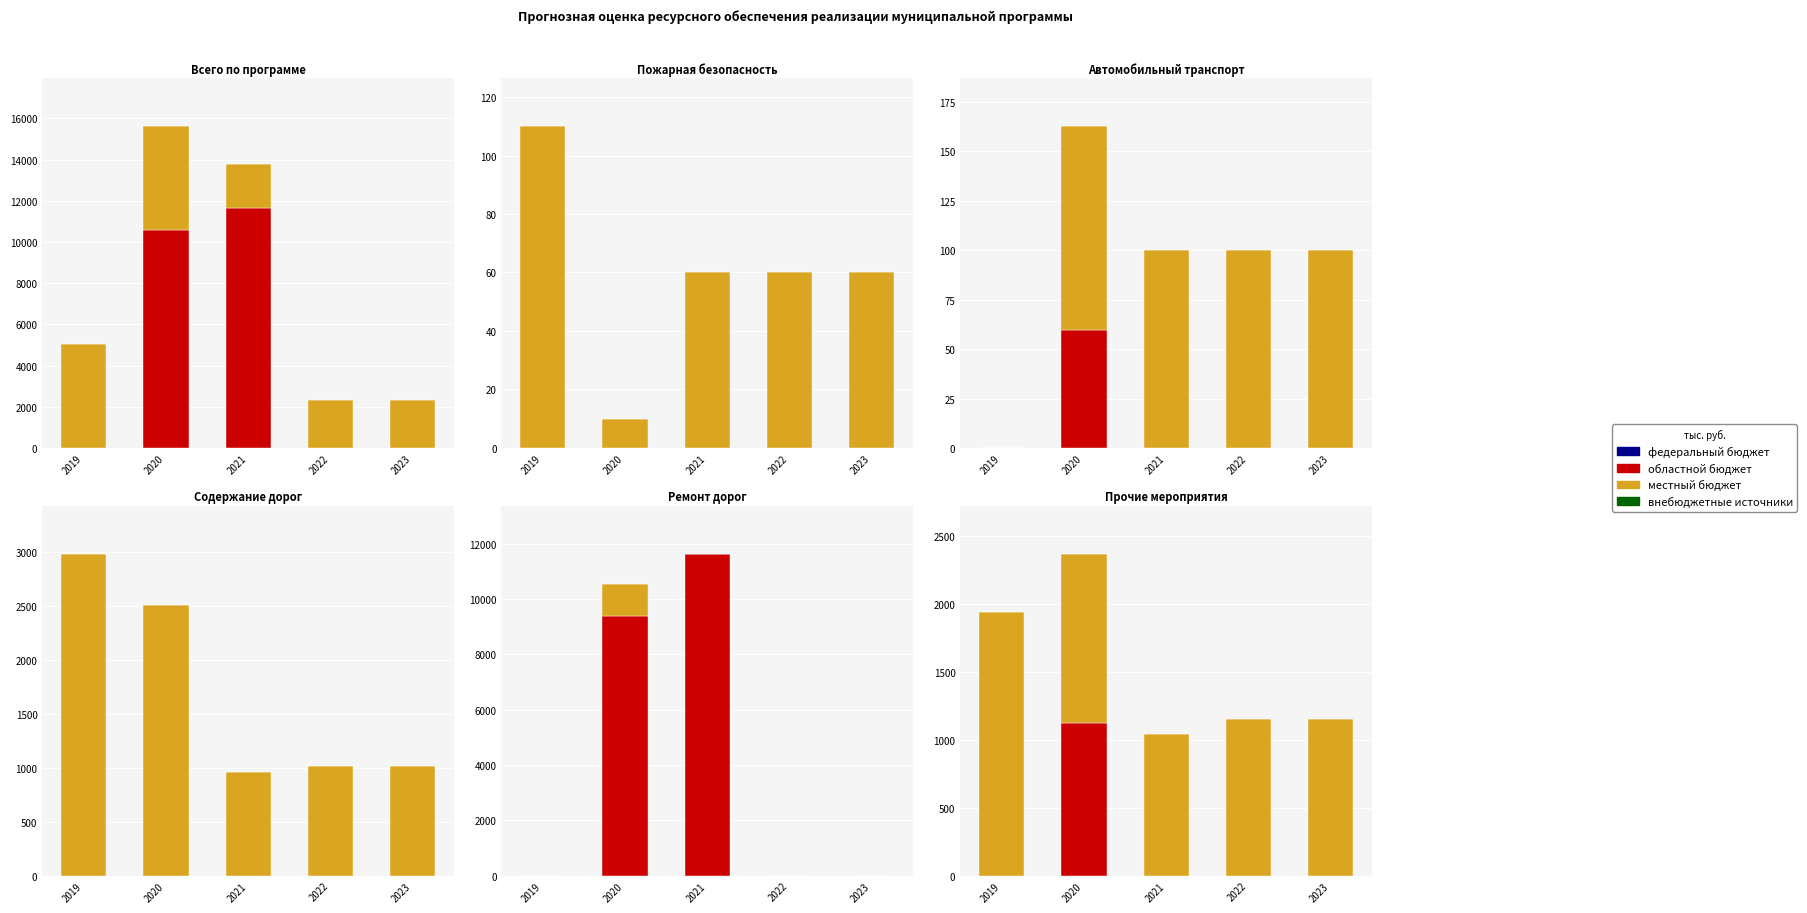

What are all the series names shown in the legend?

федеральный бюджет, областной бюджет, местный бюджет, внебюджетные источники